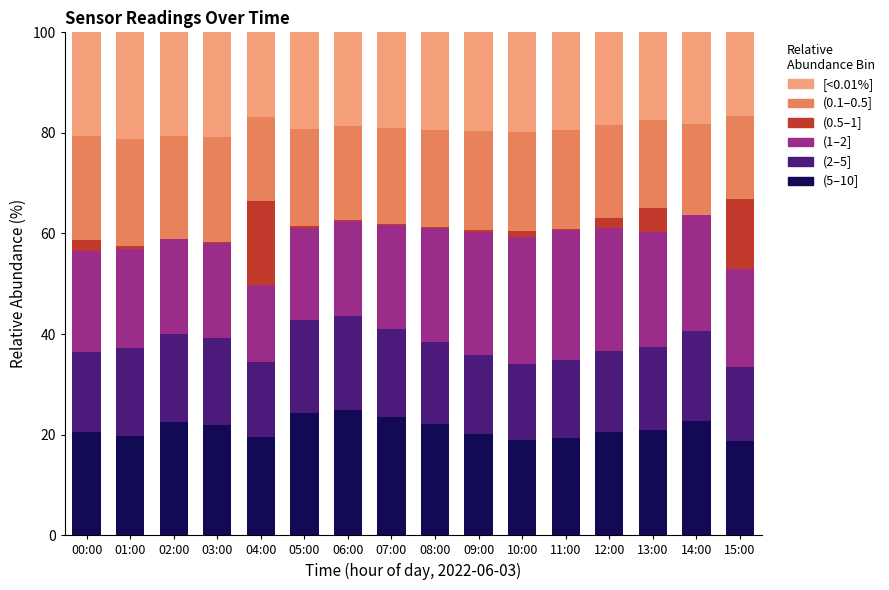

What is the highest value of the (5–10] series?

24.9